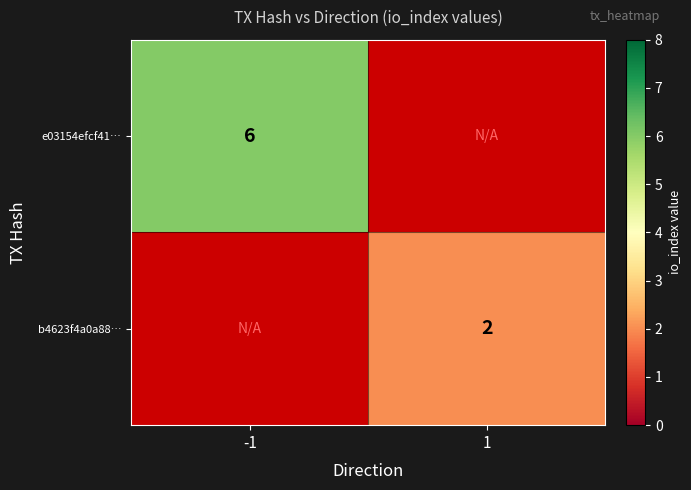

How many series are shown in this chart?

2